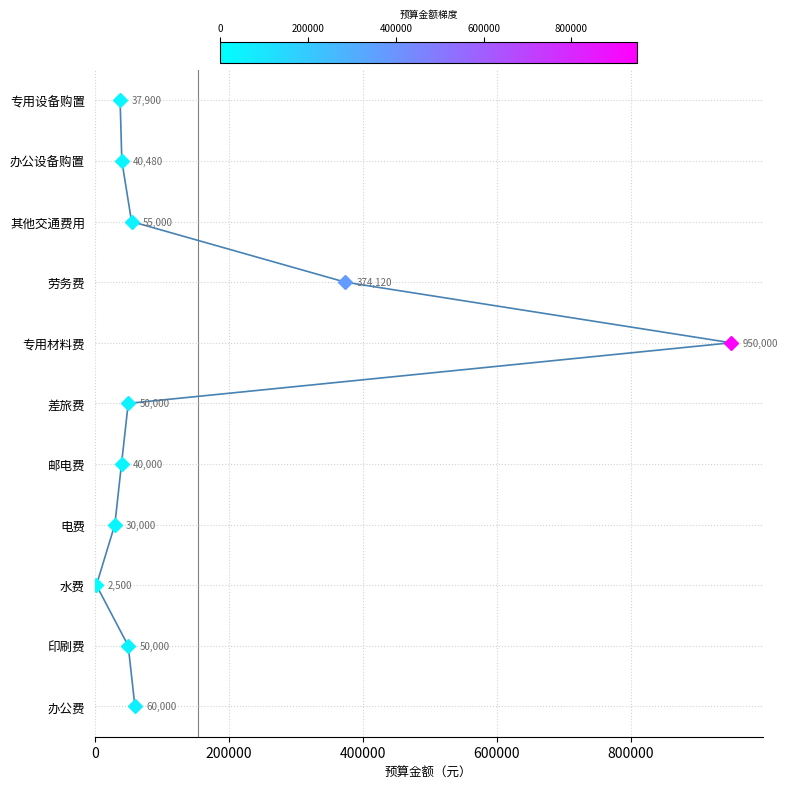

True or false: the data shows 1 at 800000.

False